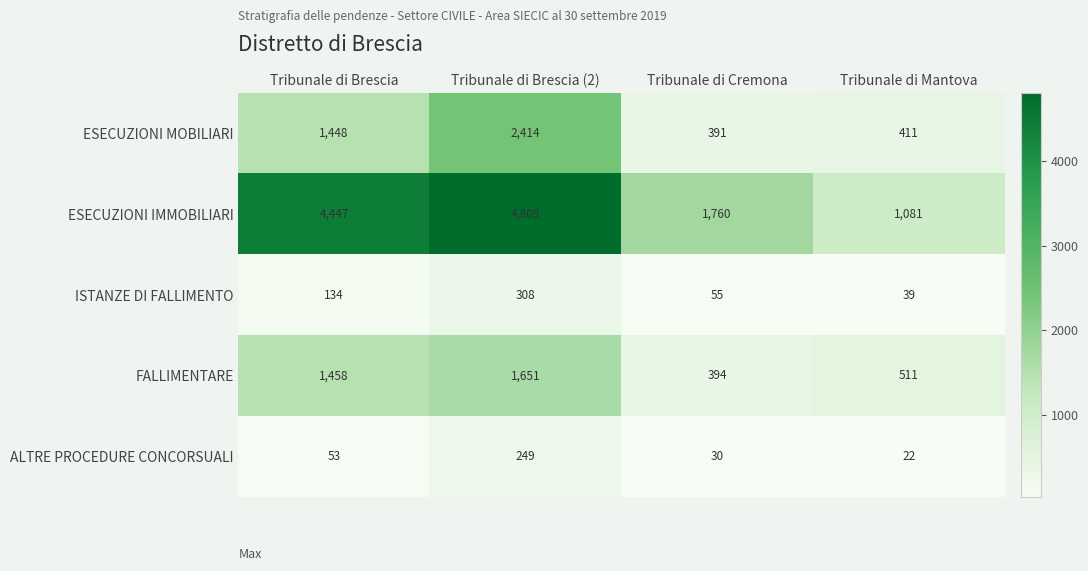

What is the difference between the second highest and second lowest values in the ISTANZE DI FALLIMENTO series?

79